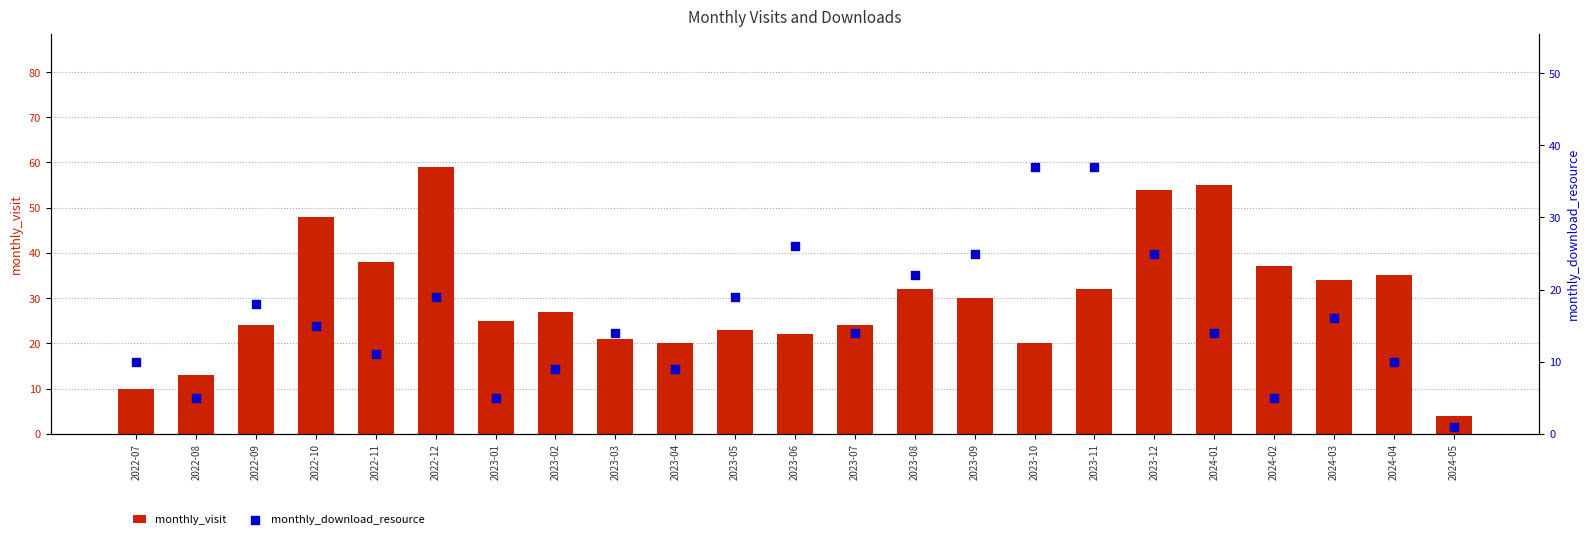

At how many categories does at least one series exceed 4?

22